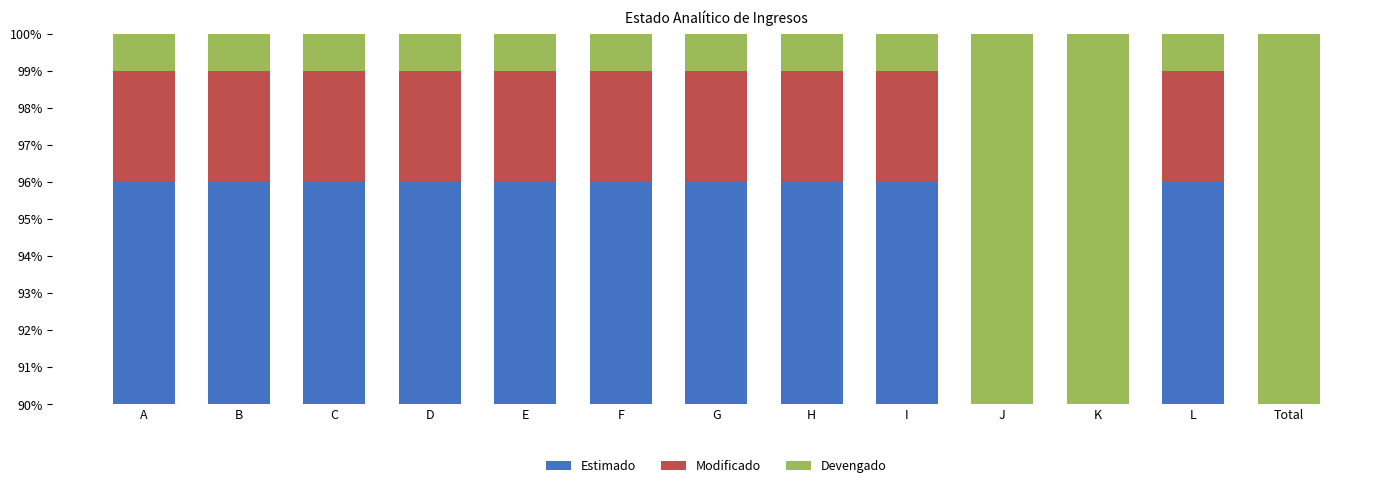

The Modificado series shows 3.0 at H. True or false?

True